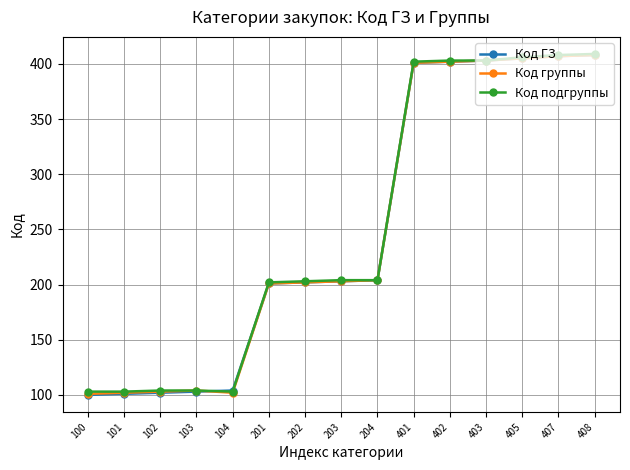

Is the value of Код ГЗ at 402 greater than the value of Код подгруппы at 104?

Yes